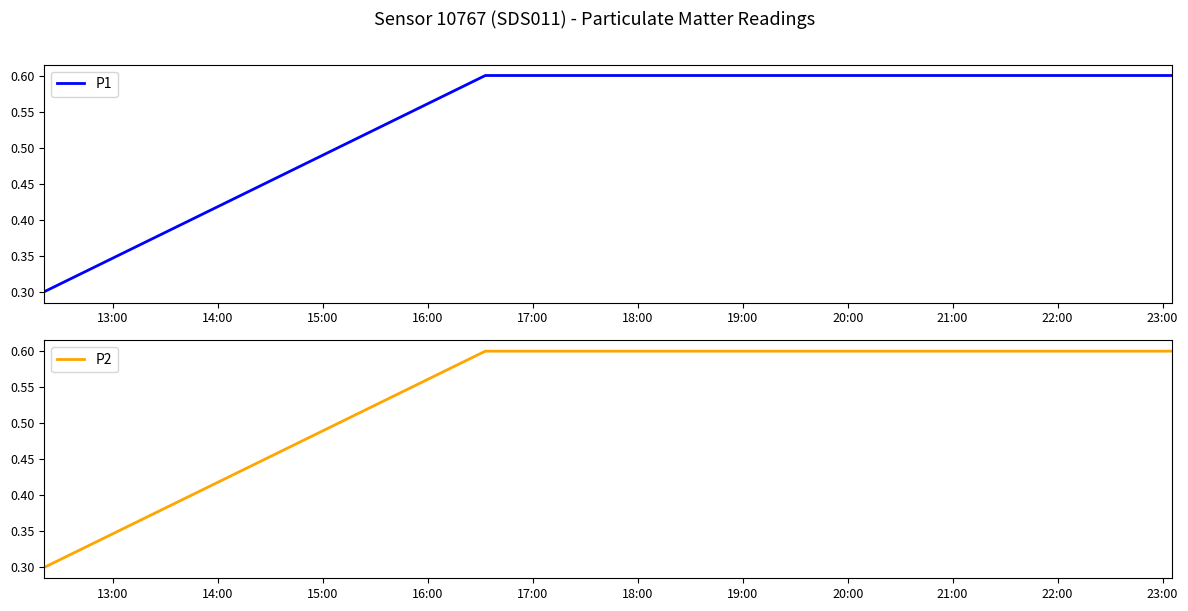

How many P1 values are between 0 and 1?

3